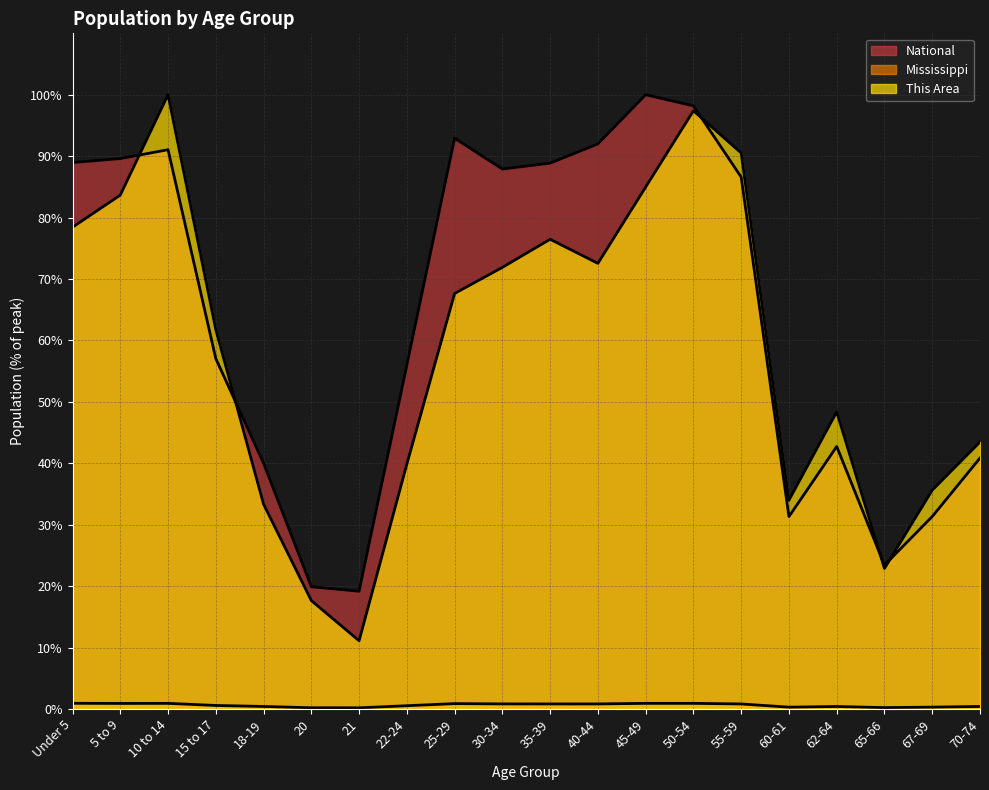

Which series has the largest total across all categories?

National